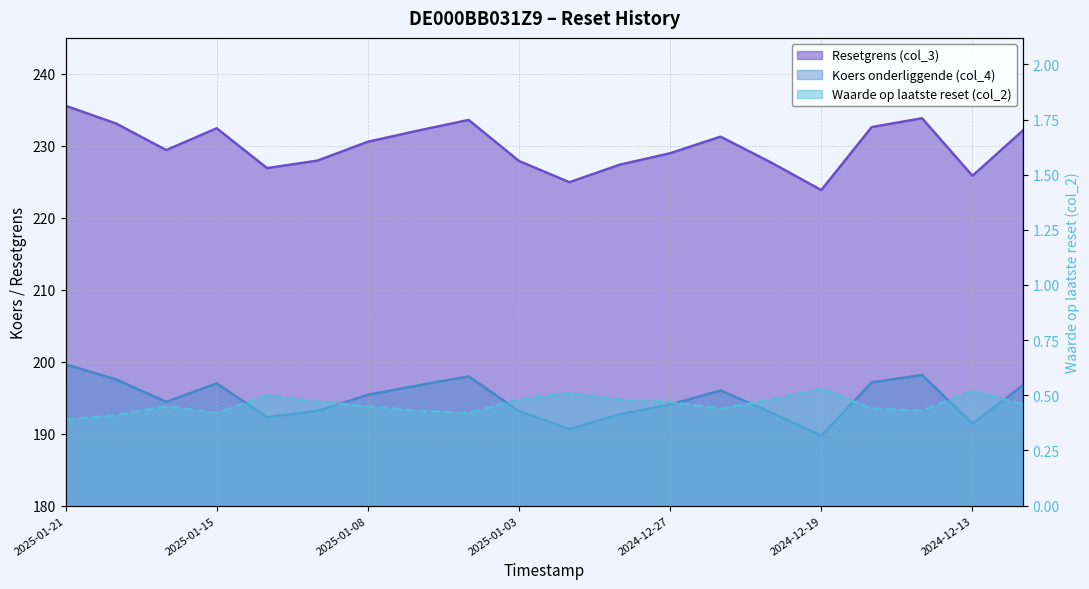

List the series in order of their peak value, highest first.

Resetgrens (col_3), Koers onderliggende (col_4), Waarde op laatste reset (col_2)